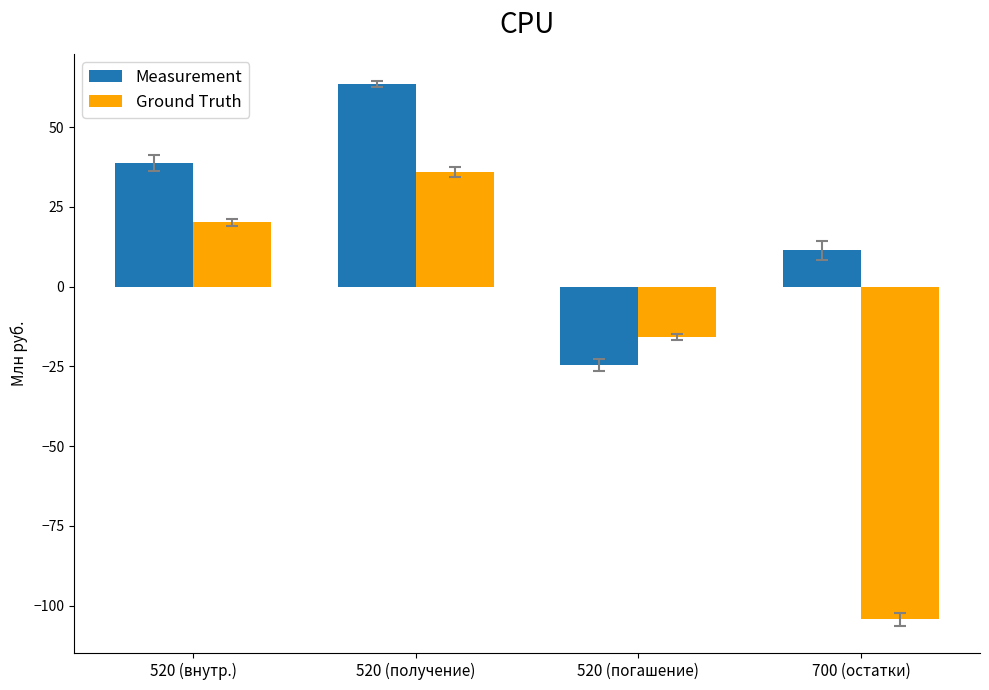

Count the number of categories in the chart.

4